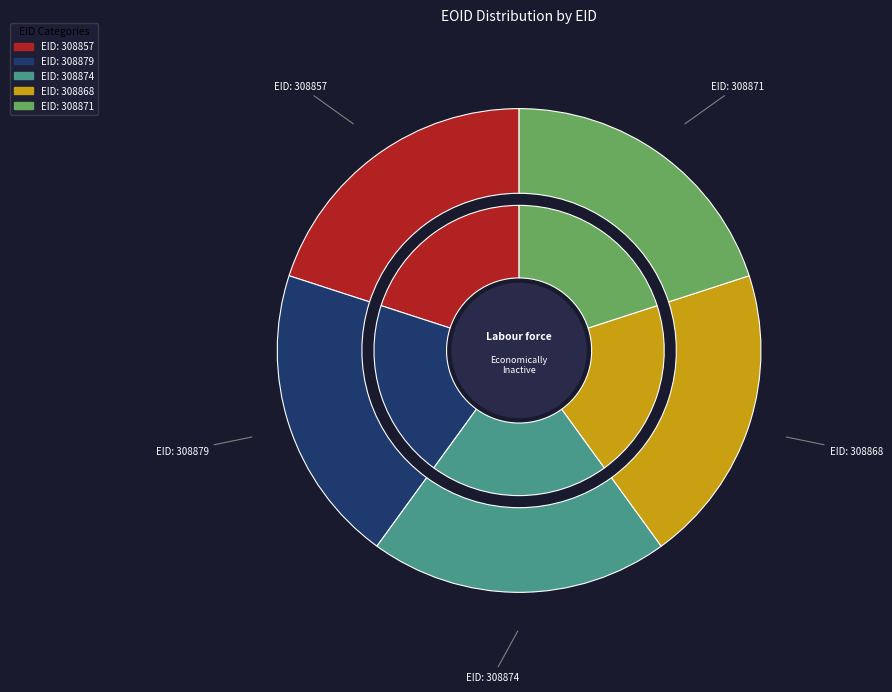

True or false: 308874 accounts for 20% of the total.

True